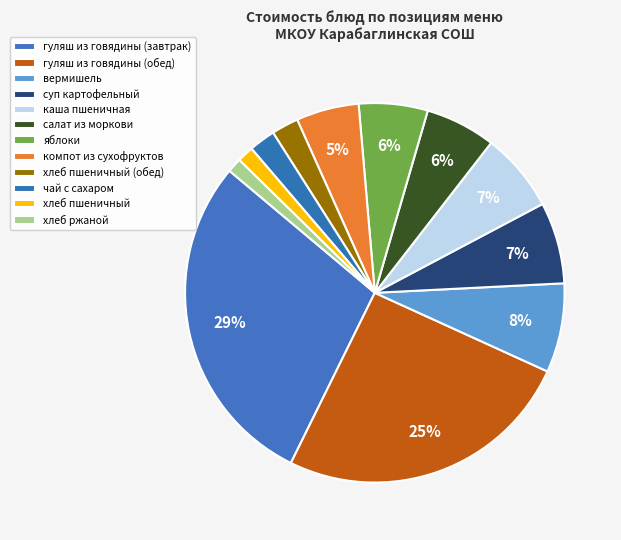

How many slices are in this pie chart?

12